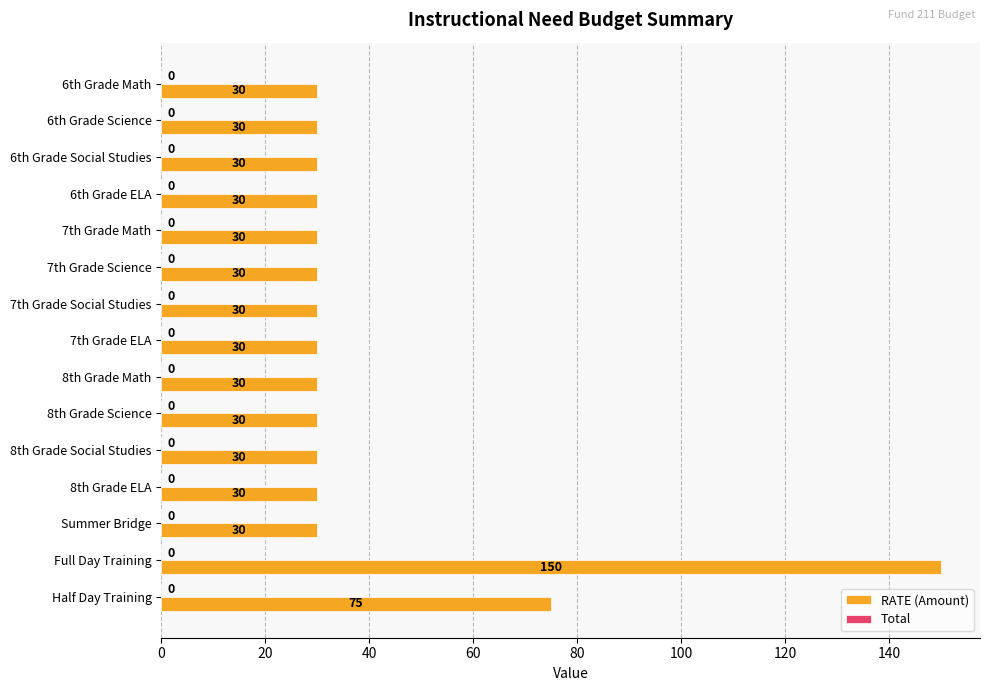

What is the minimum value shown in the chart?

30